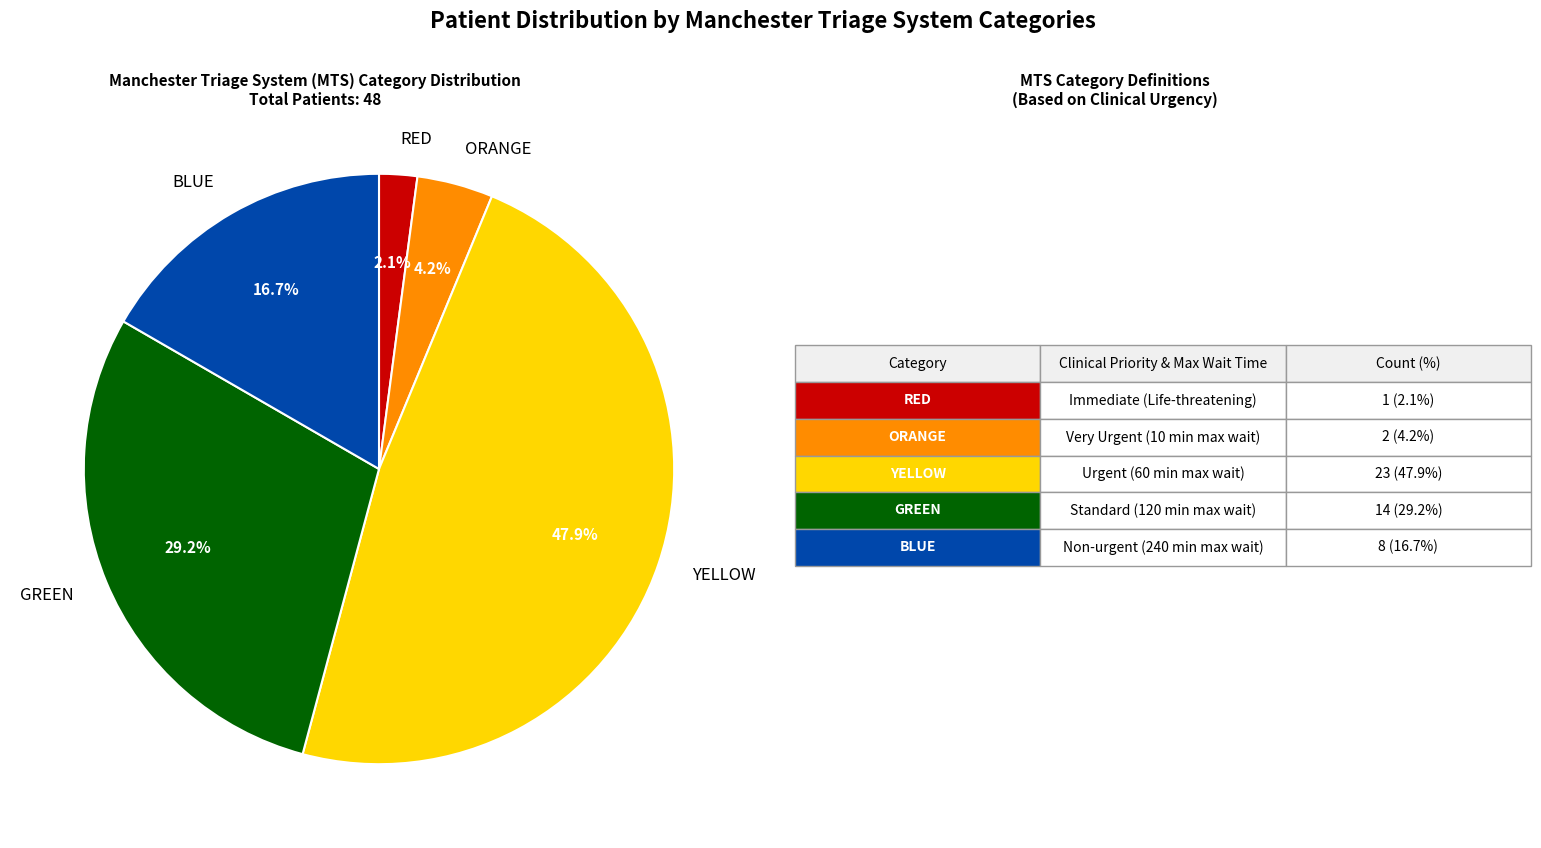

Which category has the biggest portion of the pie?

YELLOW